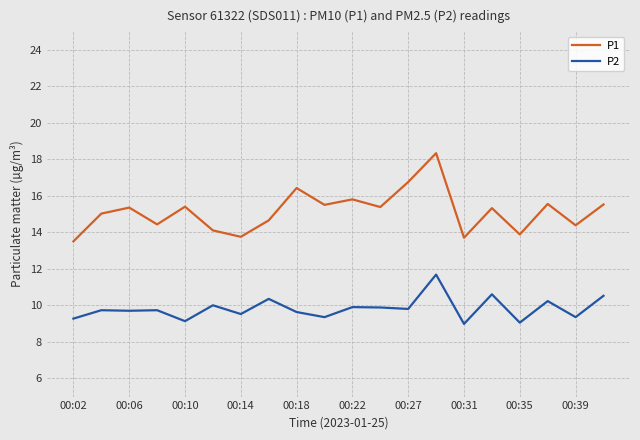

Rank the series by their maximum value, from highest to lowest.

P1, P2